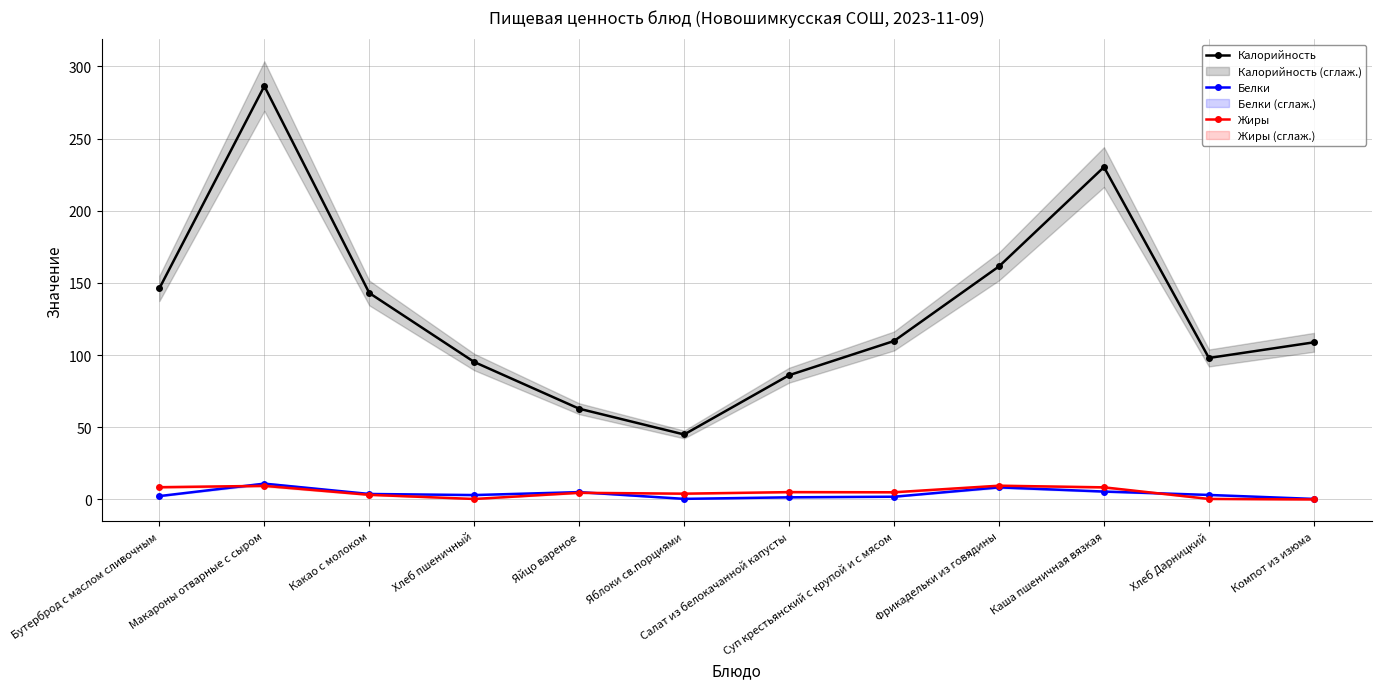

What is the average value of the Калорийность series?

131.1